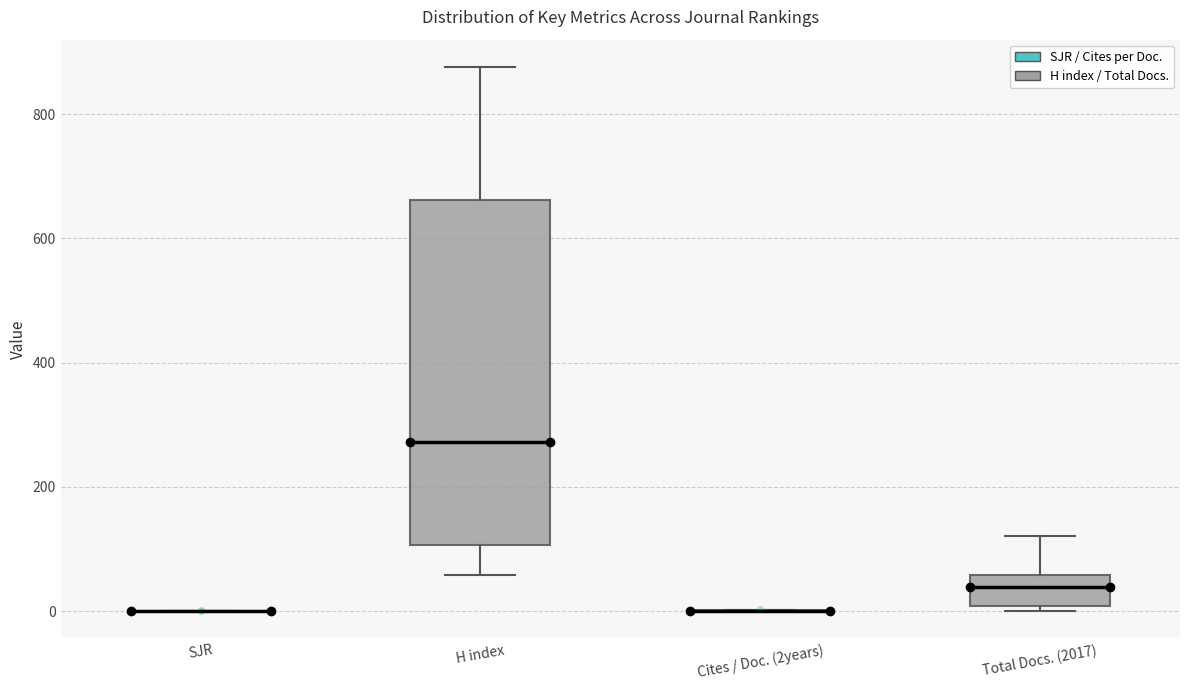

Where does the median line of the box for H index sit on the y-axis? The values are not printed on the chart, so give them approximately, as read against the axis.

280